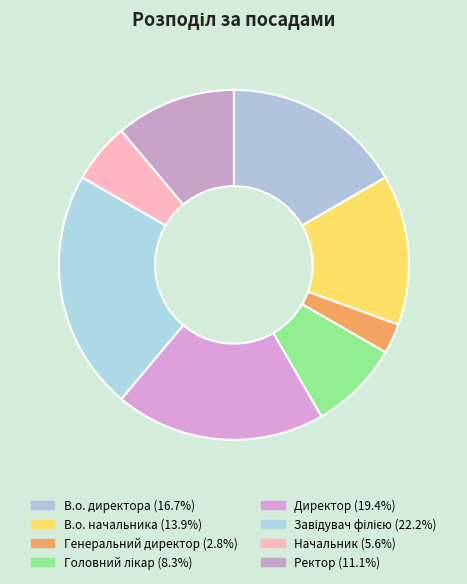

Rank the categories by value from lowest to highest.

Генеральний директор, Начальник, Головний лікар, Ректор, В.о. начальника, В.о. директора, Директор, Завідувач філією